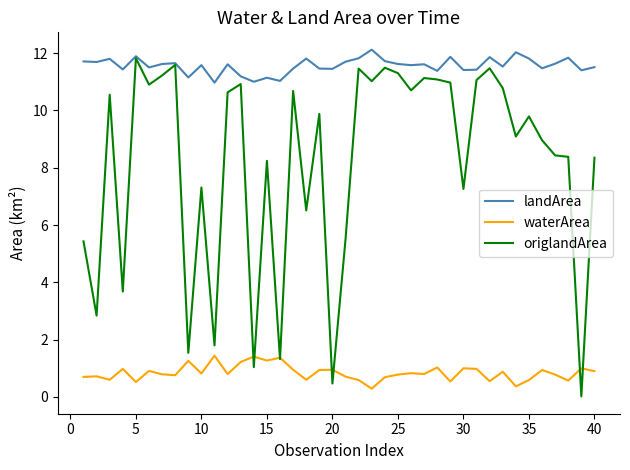

True or false: landArea and waterArea intersect in this chart.

False